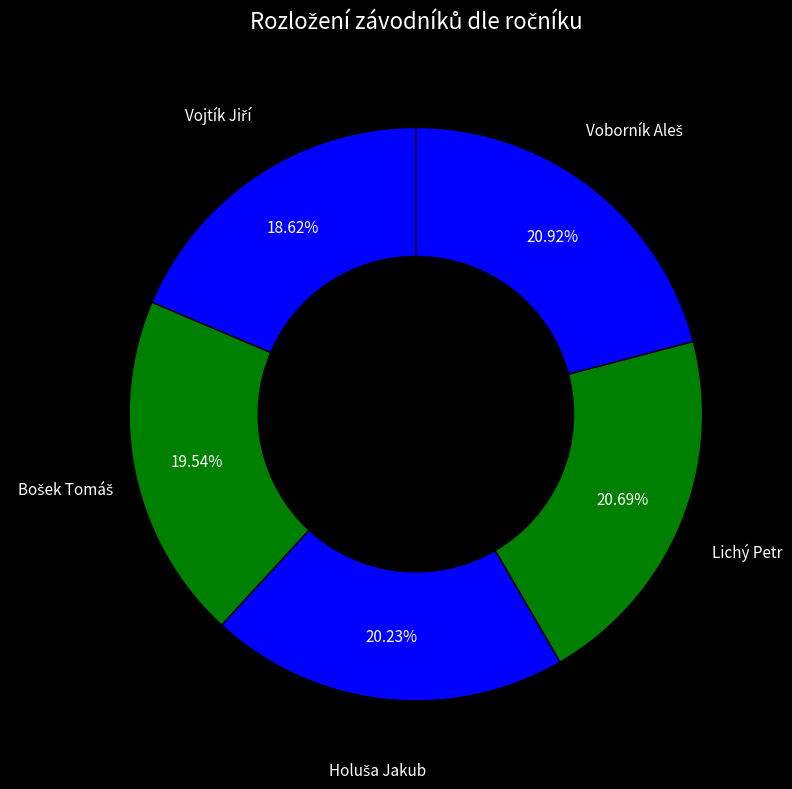

How many slices are in this pie chart?

5